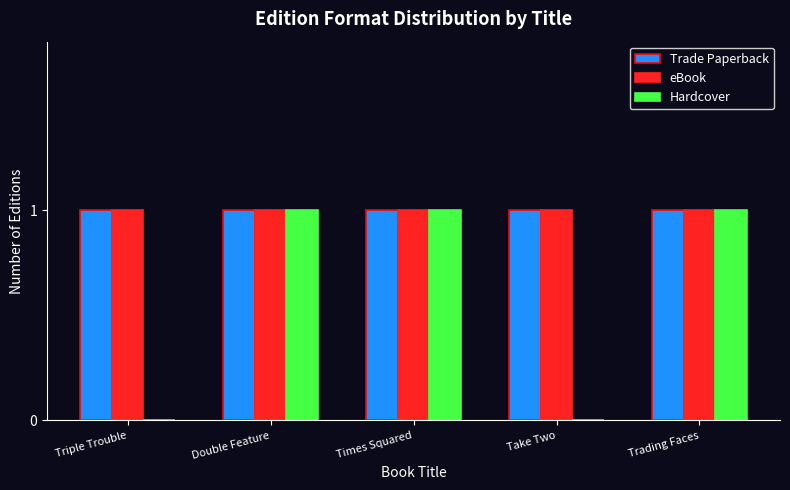

How many distinct data groups are displayed?

3